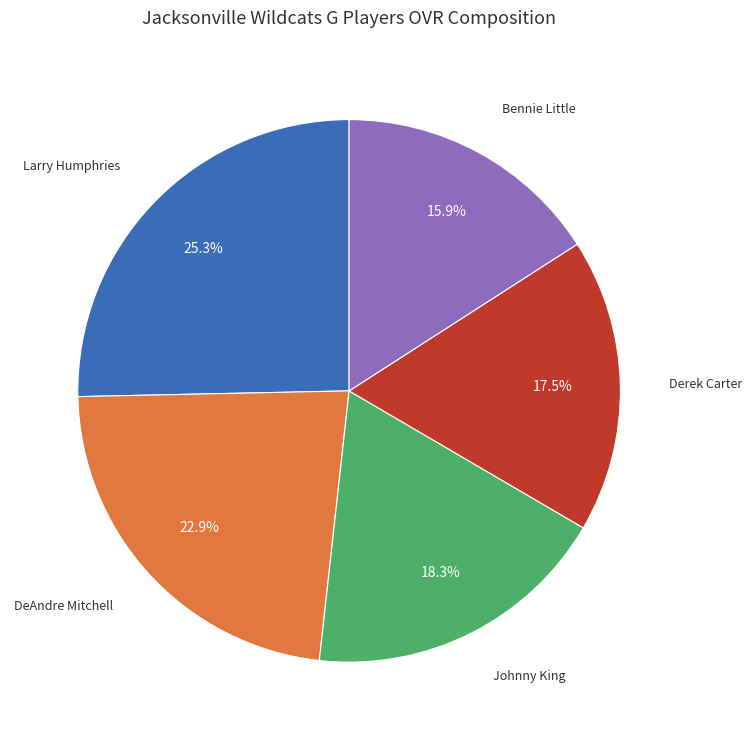

To the nearest percent, what is the difference between the largest and smallest slice percentages?

9%